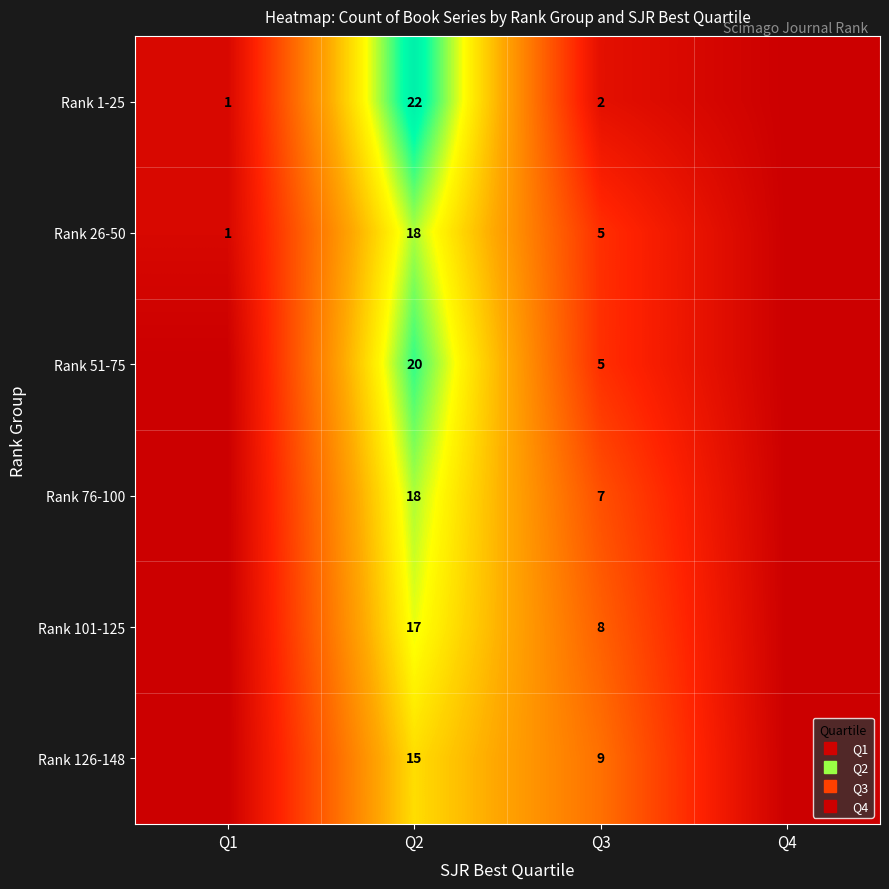

What is the difference between the highest and lowest values at Q1?

1